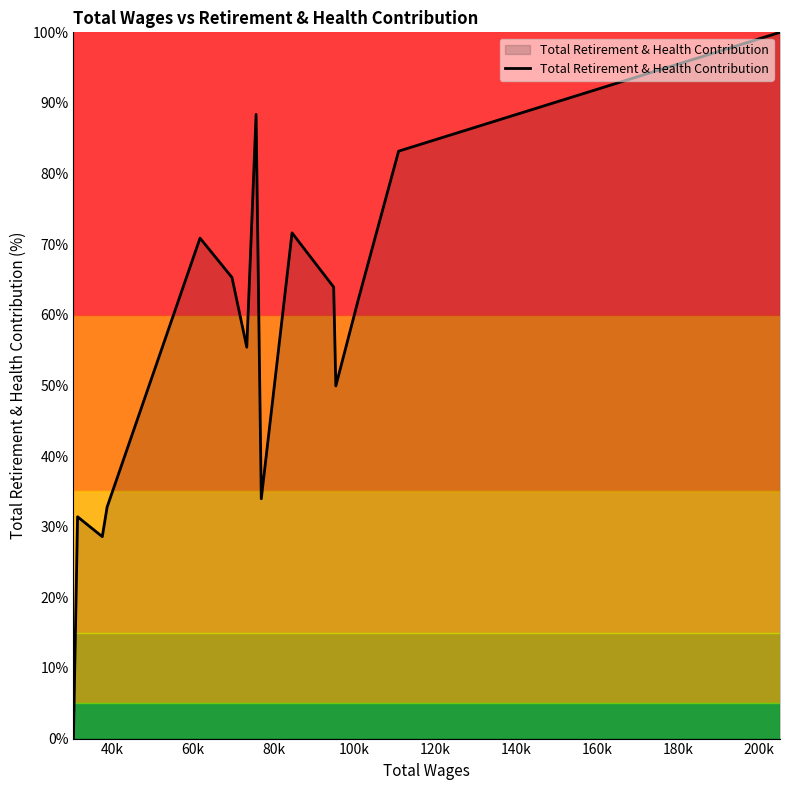

What is the difference between the maximum and minimum values?

100.0